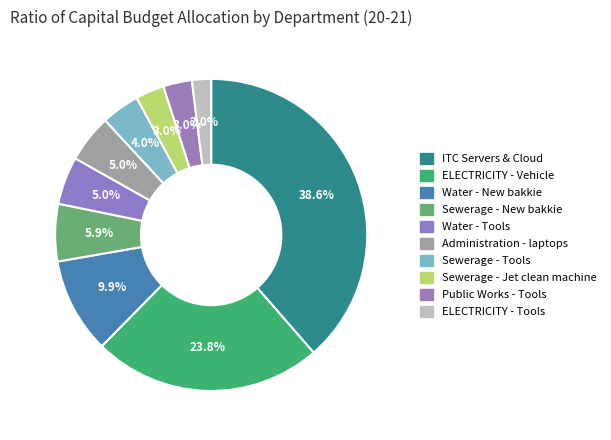

Count the number of slices in the pie.

10